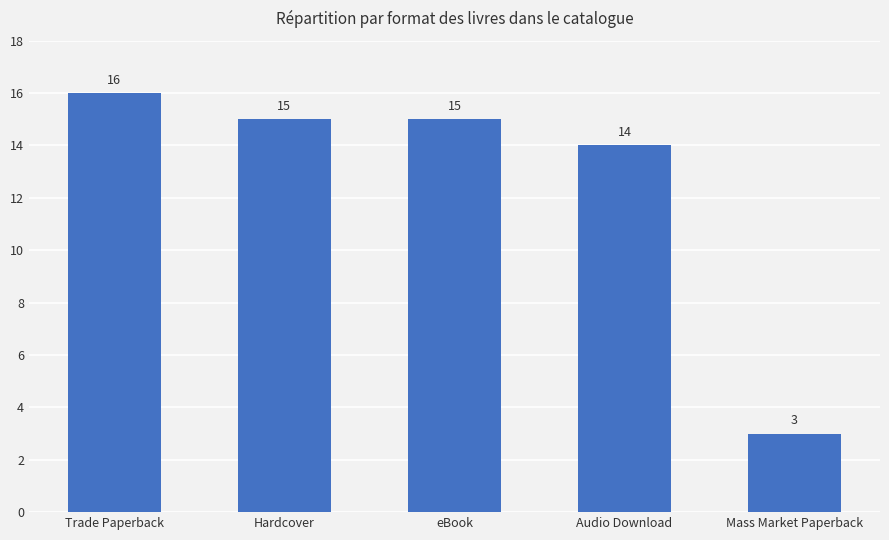

Where is the data nearest to the value 9?

Audio Download